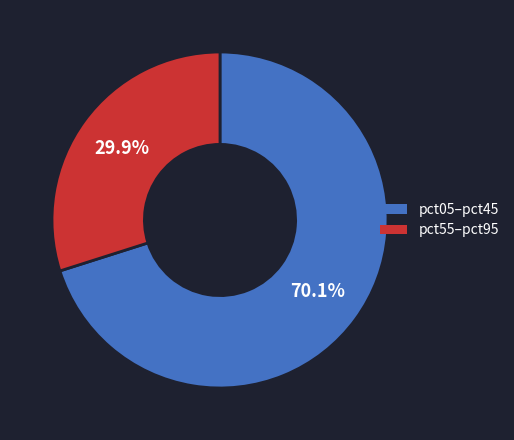

Is there any slice that represents more than half of the pie?

Yes